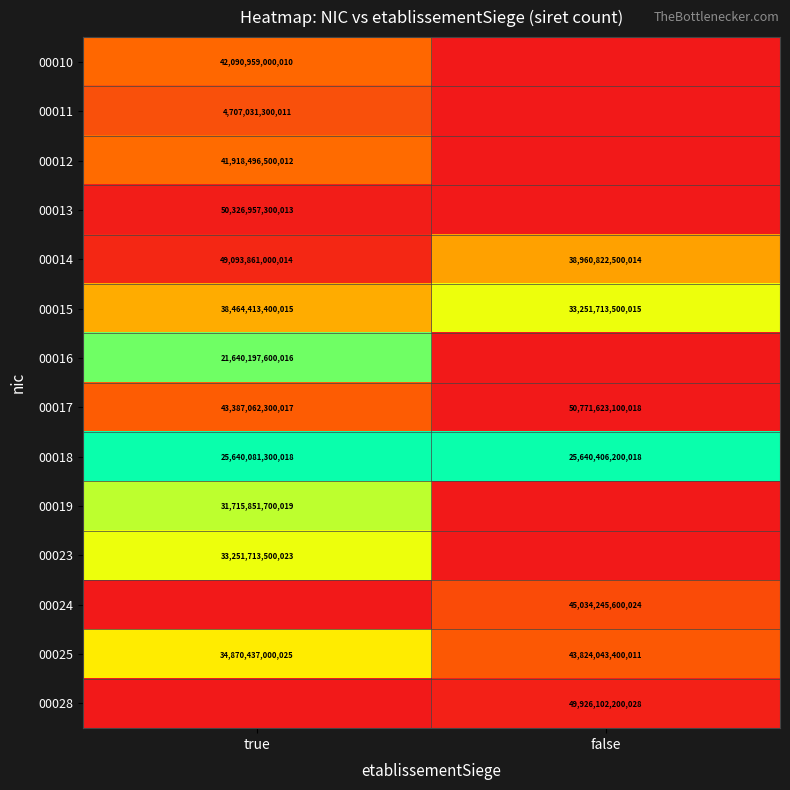

Rank the categories by 00025 value from highest to lowest.

false, true